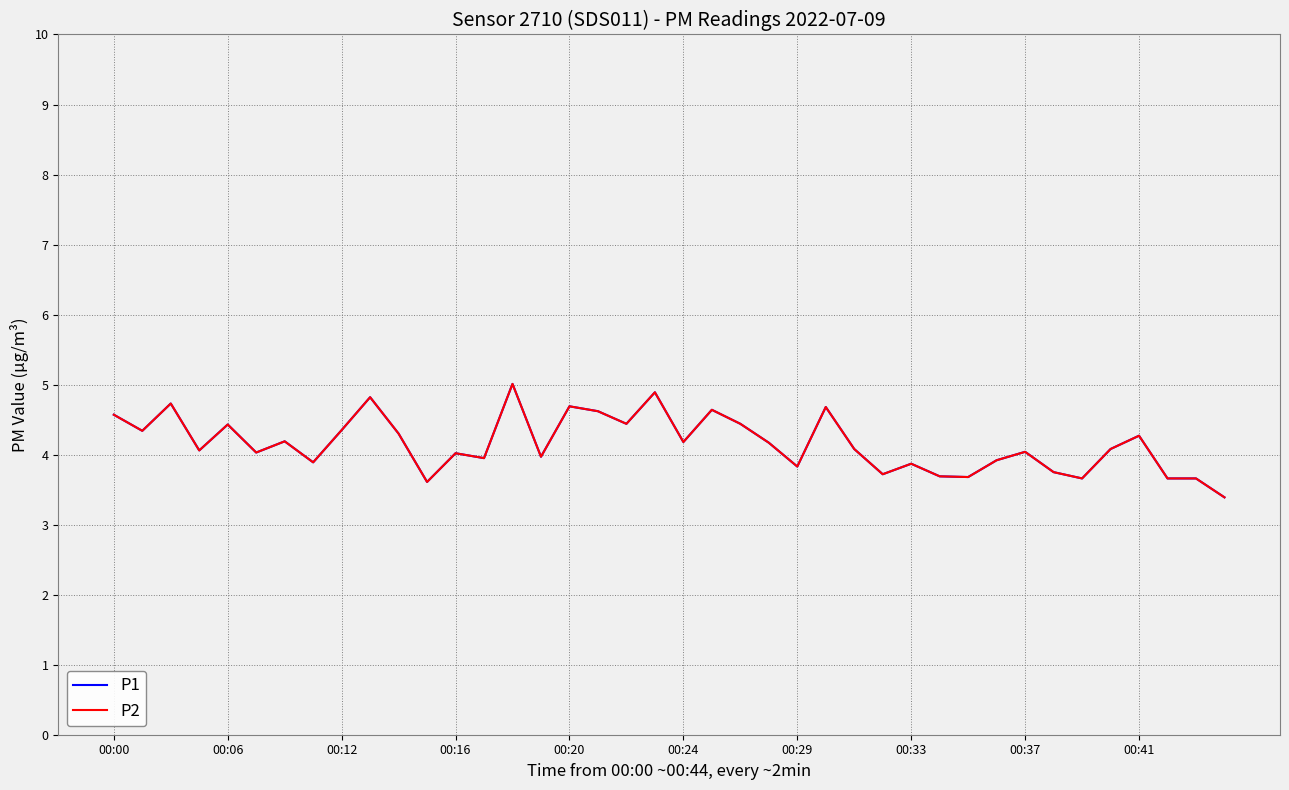

Does the chart display data point markers on the line(s)?

No